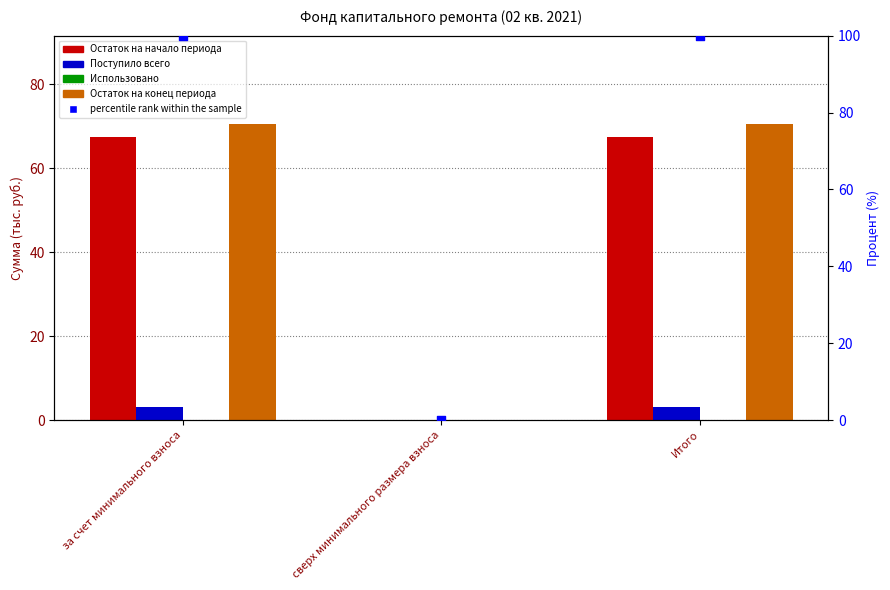

At how many categories does at least one series exceed 50?

2